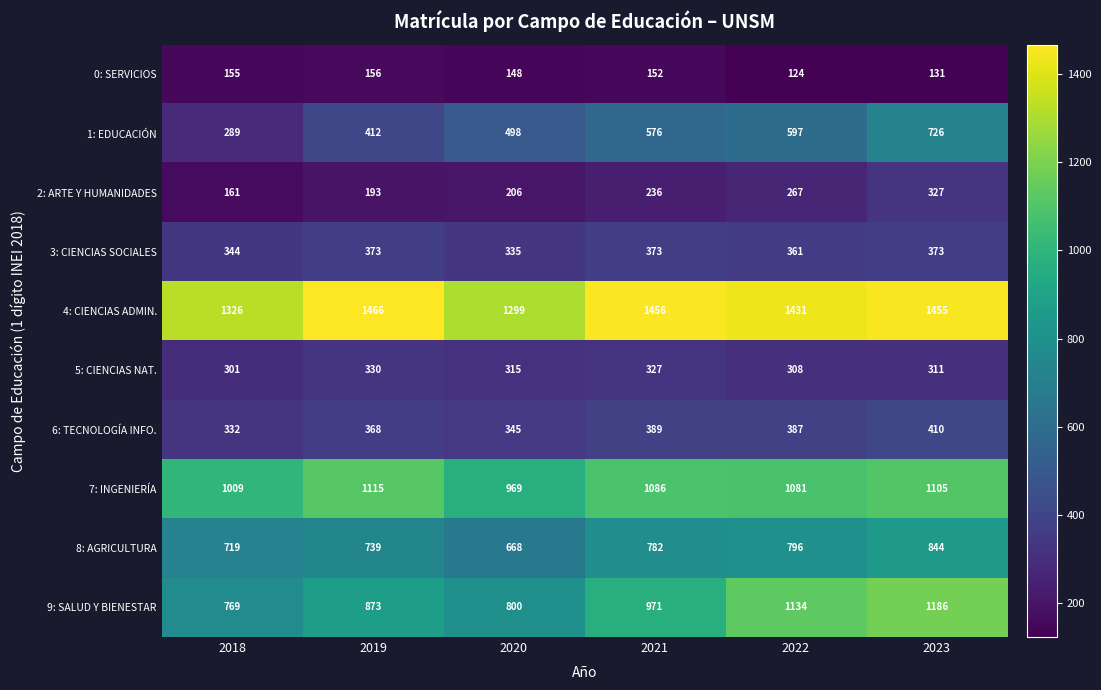

How many data points does each series have?

6